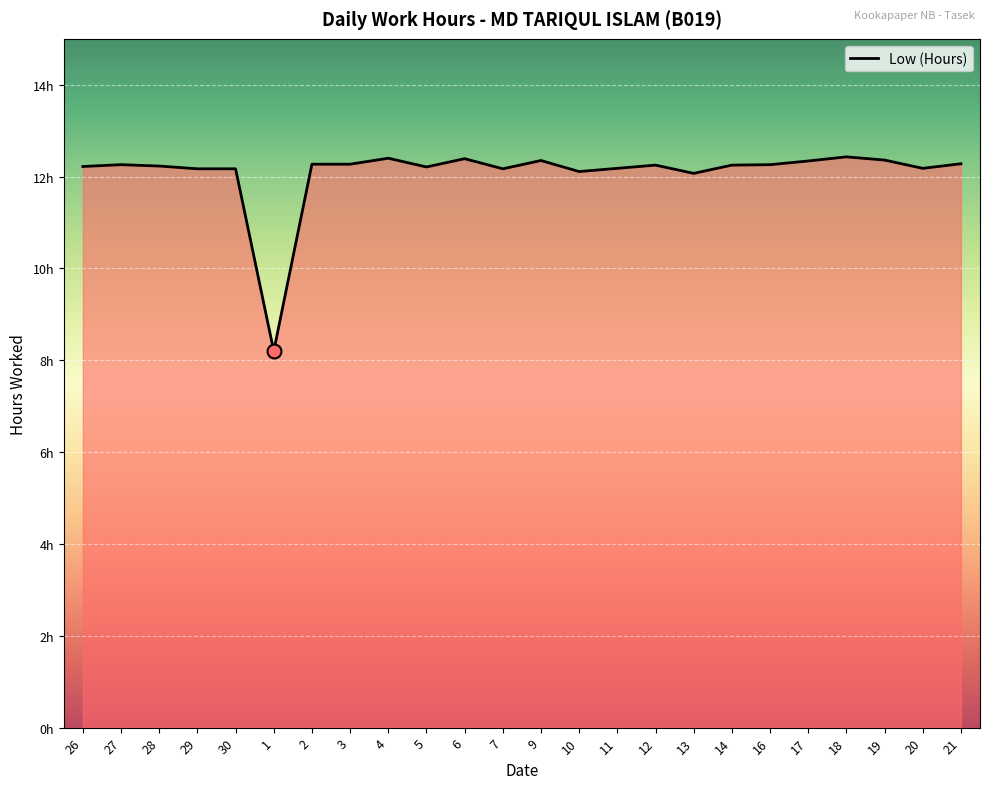

How many interior local valleys (lower than both neighbors) does the data have?

6